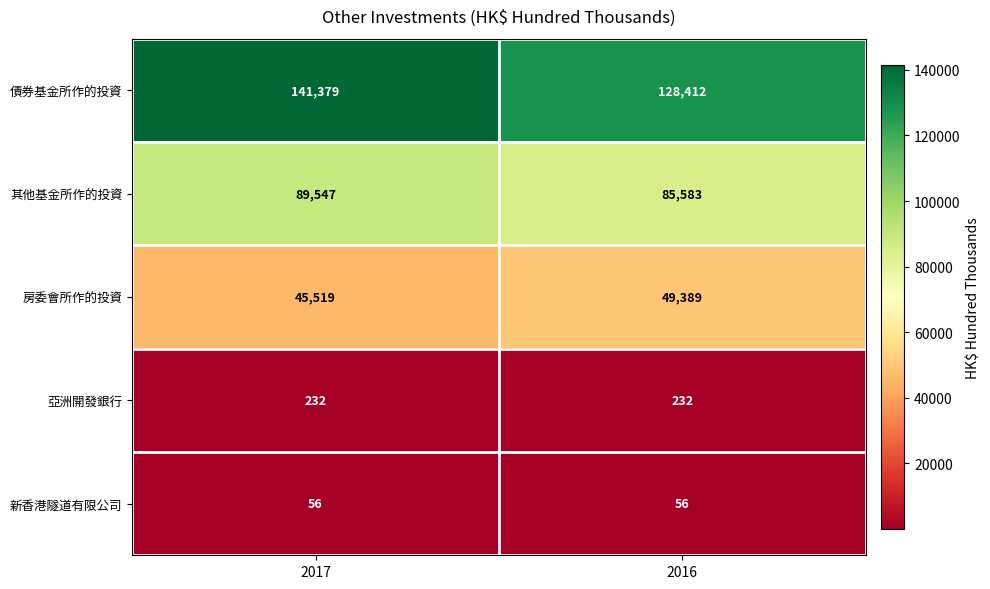

Rank the series by their maximum value, from lowest to highest.

新香港隧道有限公司, 亞洲開發銀行, 房委會所作的投資, 其他基金所作的投資, 債券基金所作的投資